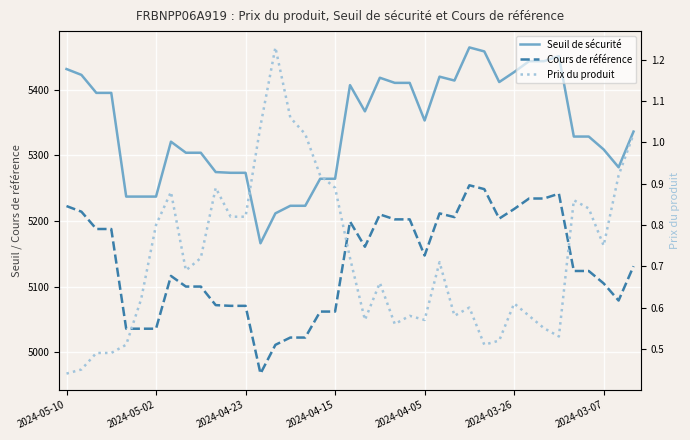

Where is the first local minimum for Seuil de sécurité?

13